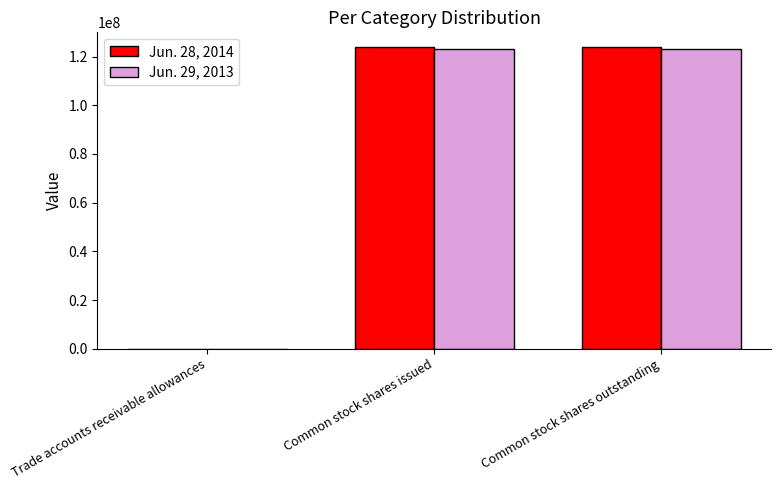

Reading left to right, list all the values displayed in this chart.

Jun. 28, 2014: 2	123755082	123755082
Jun. 29, 2013: 2	123247815	123247815